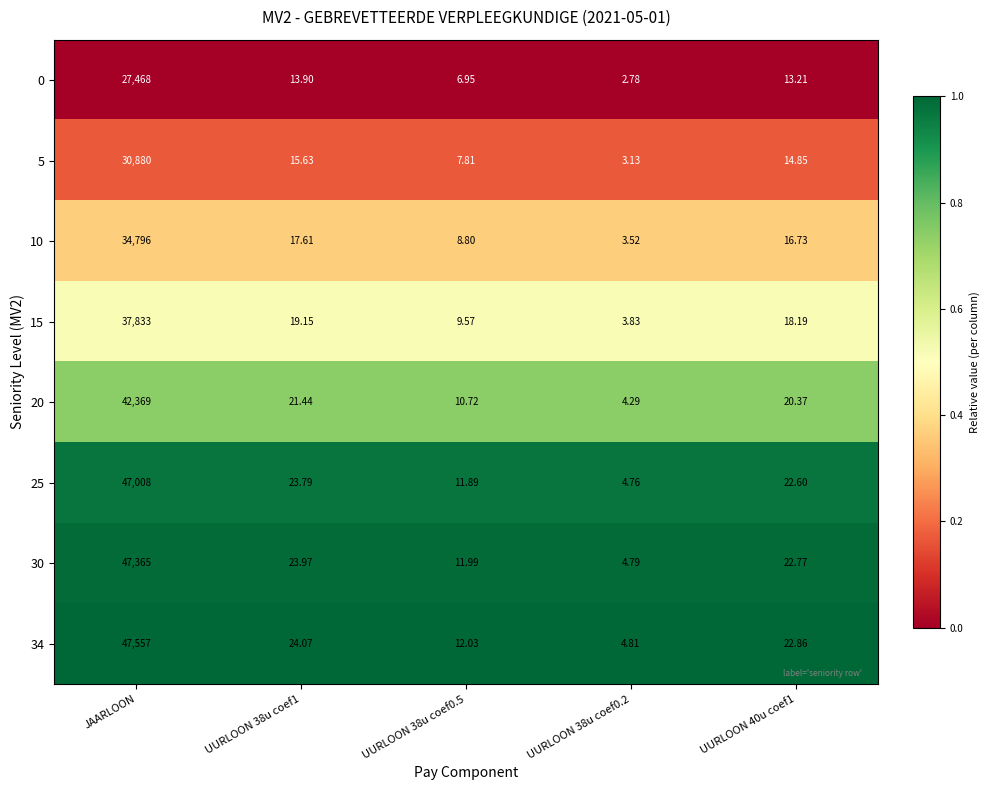

Is the value of 10 at JAARLOON greater than the value of 5 at UURLOON 38u coef0.2?

Yes